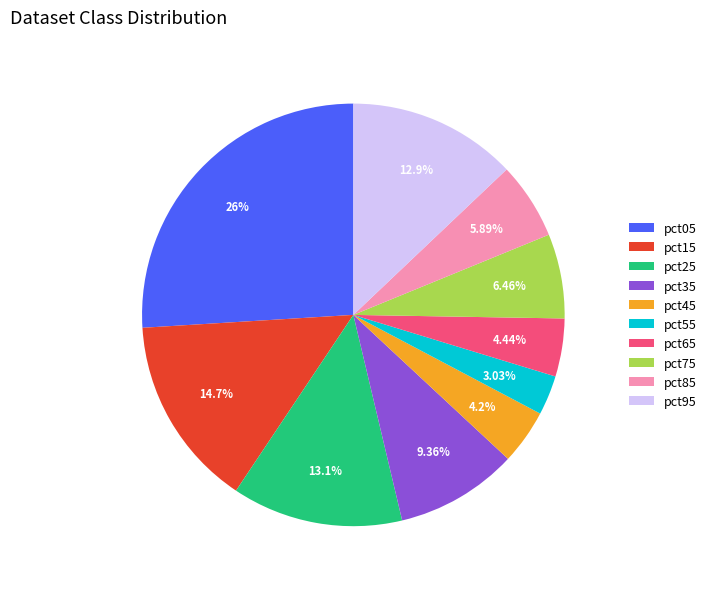

Count the number of slices in the pie.

10